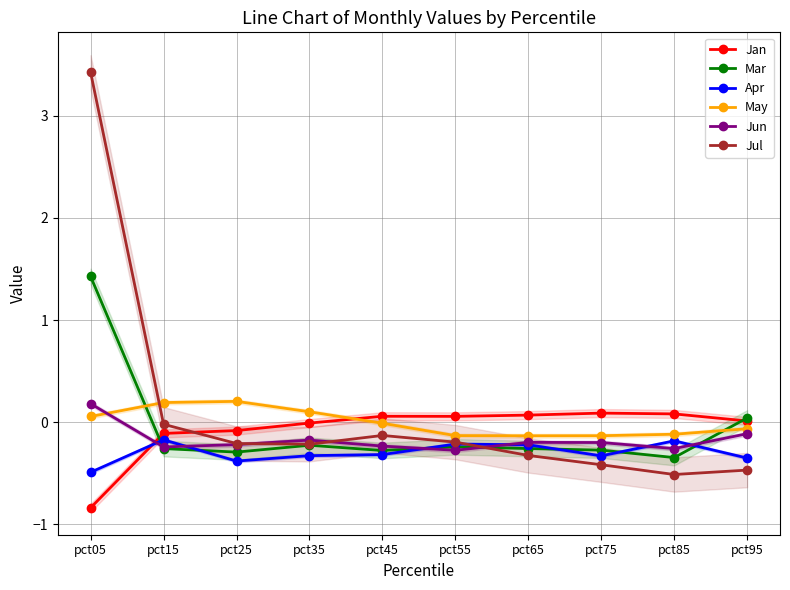

How many values in the Mar series are below 0?

8